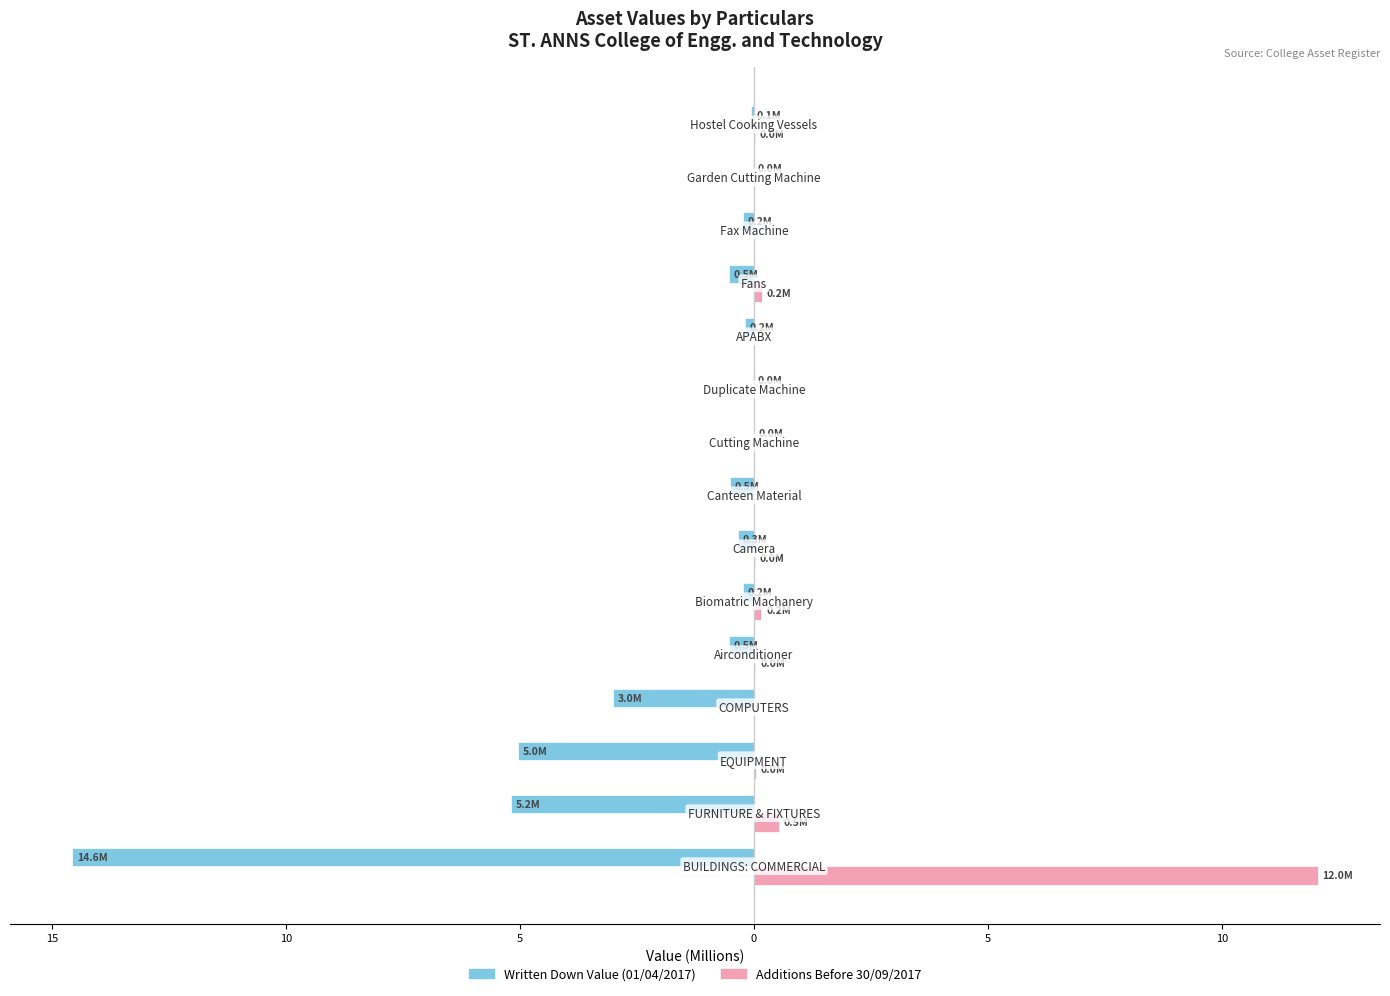

How many distinct data groups are displayed?

2